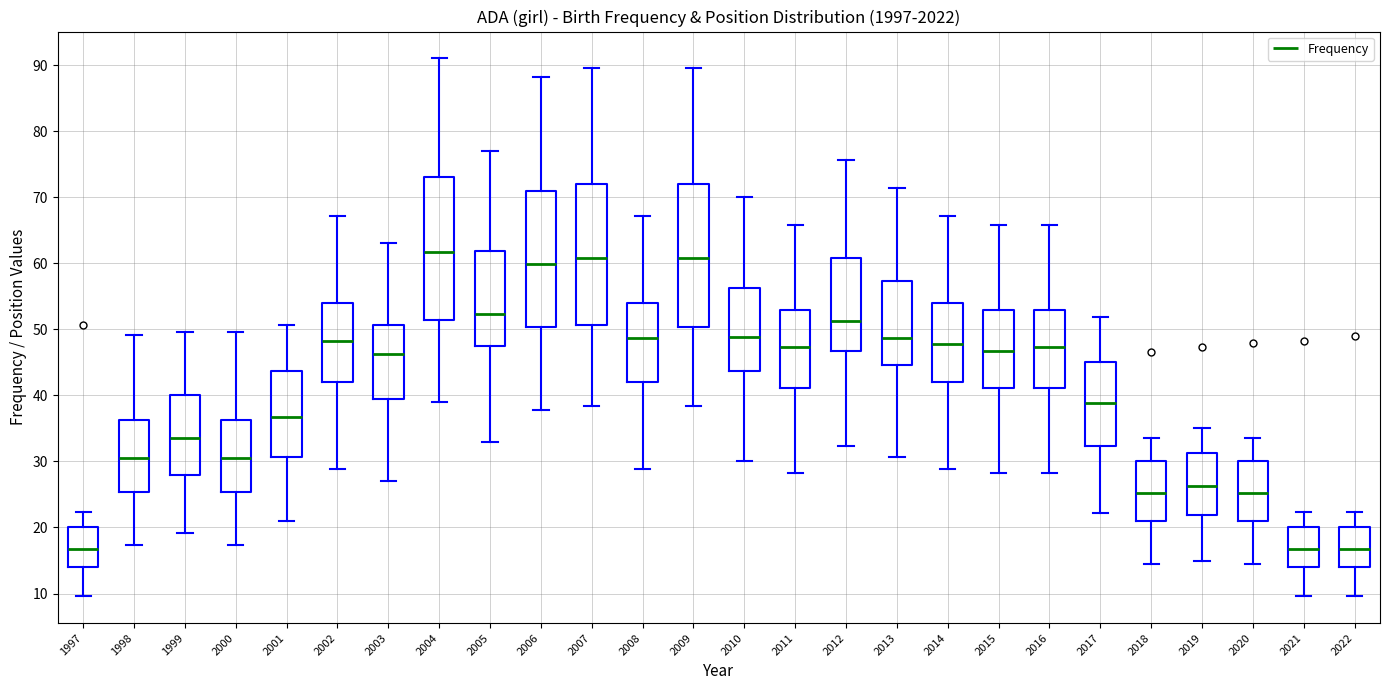

Where does the median line of the box at x = 2004 sit on the y-axis? The values are not printed on the chart, so give them approximately, as read against the axis.

62